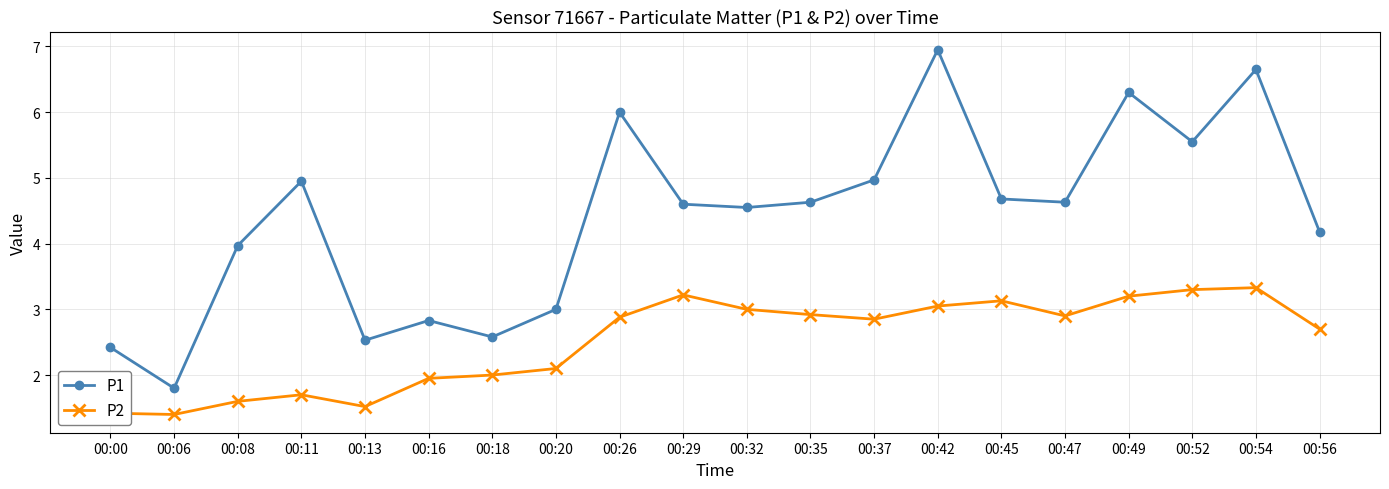

How many categories are shown in the chart?

20